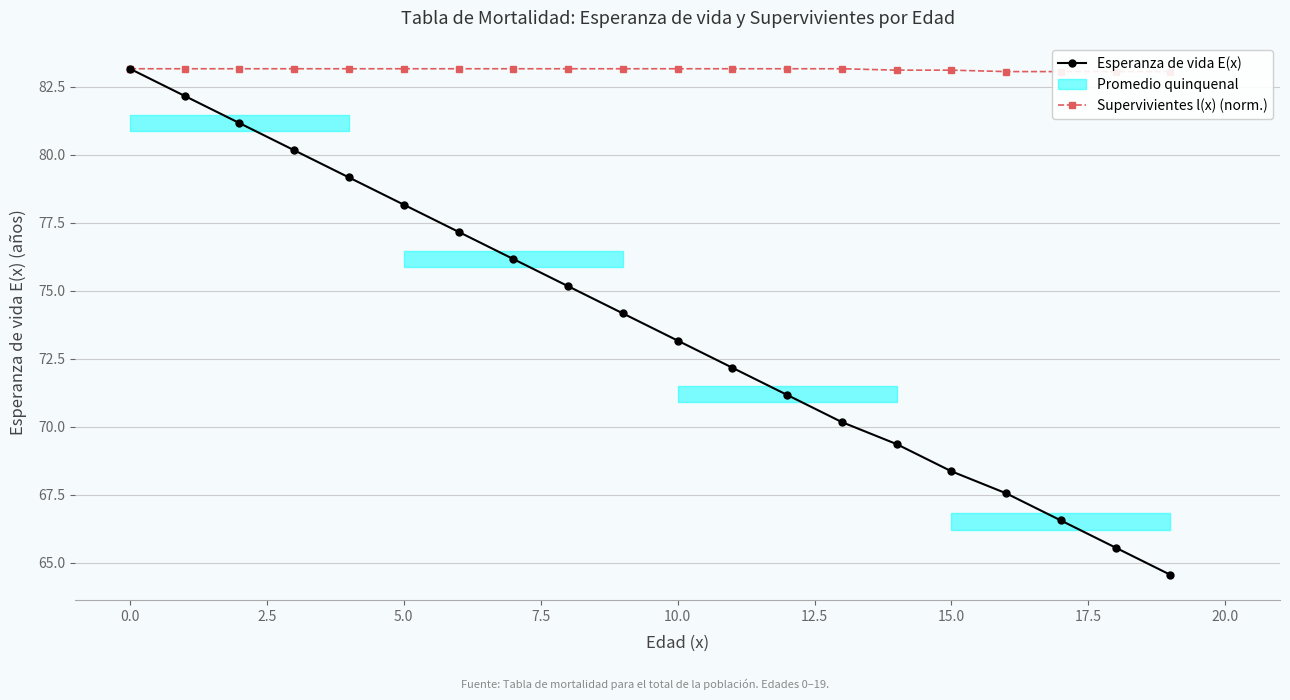

The Supervivientes l(x) (norm.) series shows 83.1 at 18. True or false?

True